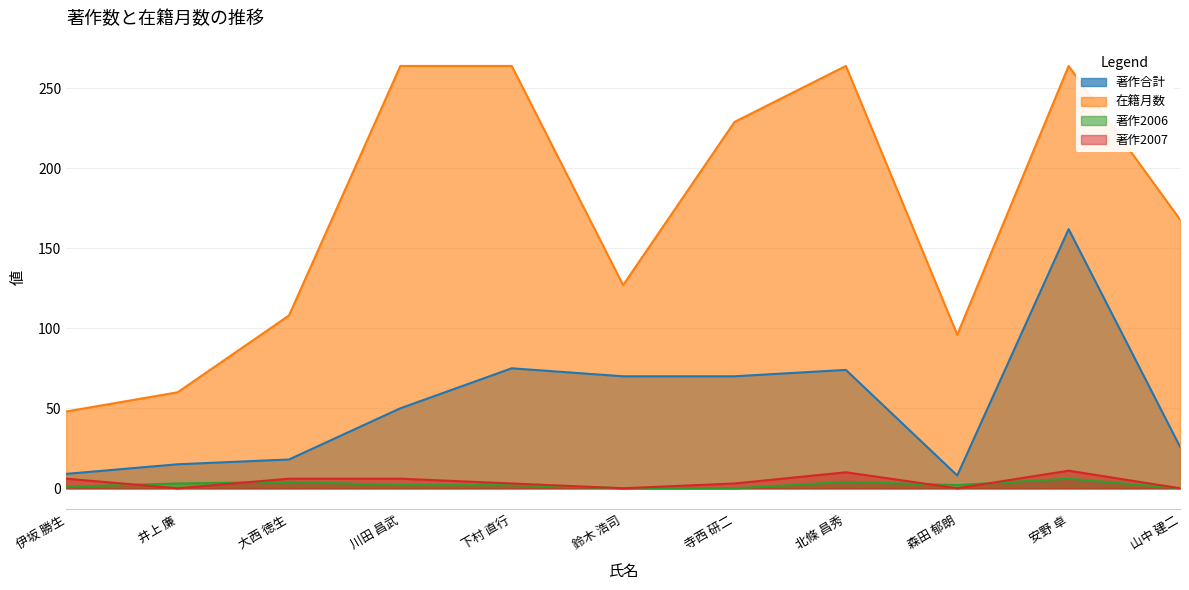

Where is the first local maximum for 著作2006?

大西 徳生